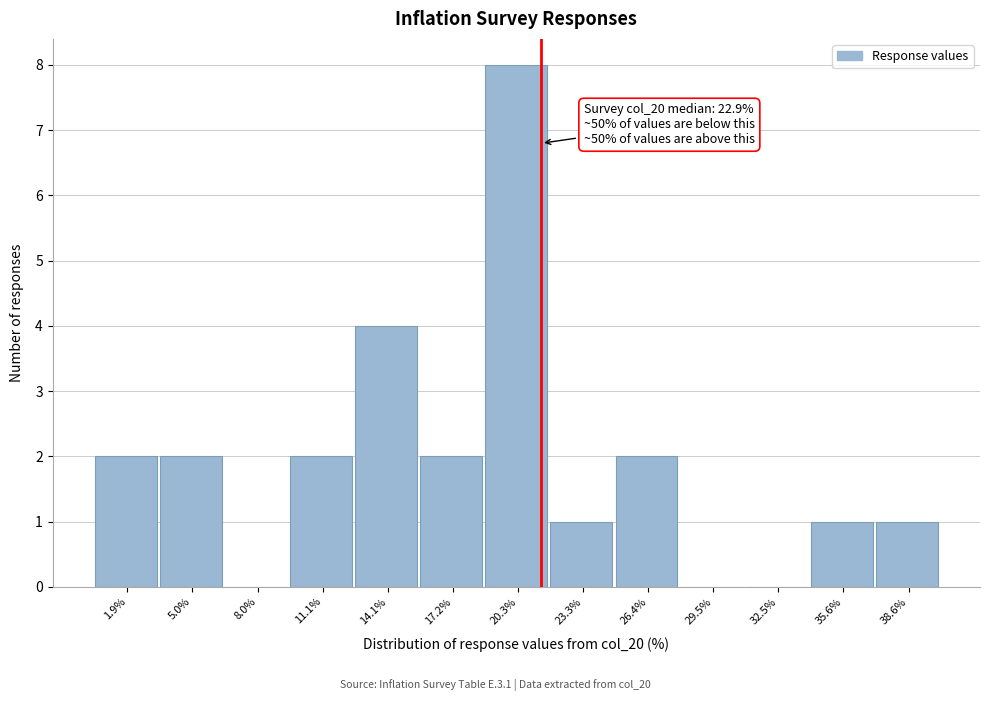

Reading left to right, transcribe all the data shown in this chart.

1.9%=2	5.0%=2	8.0%=0	11.1%=2	14.1%=4	17.2%=2	20.3%=8	23.3%=1	26.4%=2	29.5%=0	32.5%=0	35.6%=1	38.6%=1